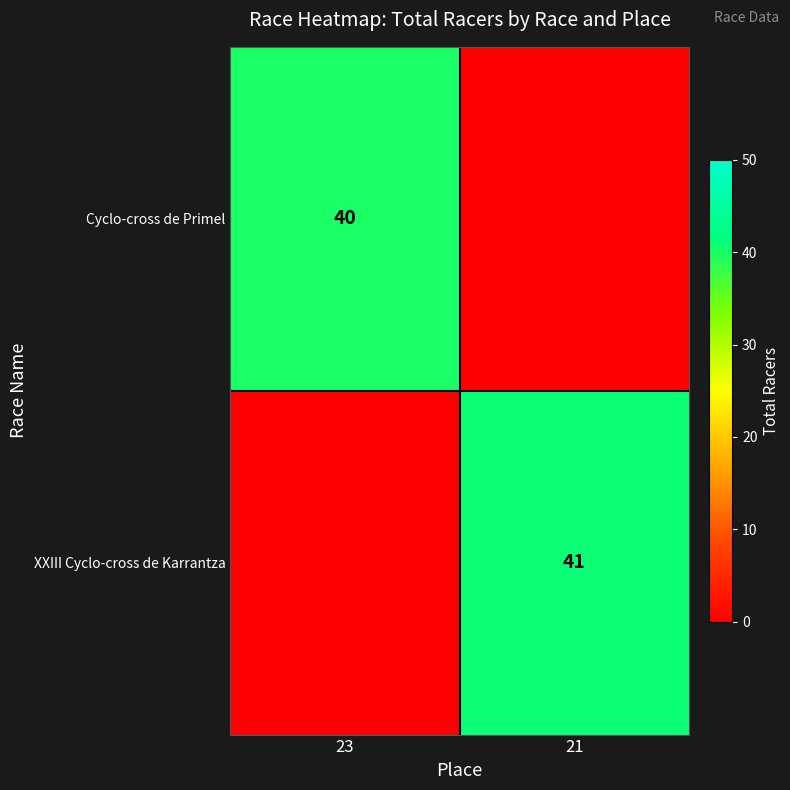

At which category is the sum across all series the highest?

21